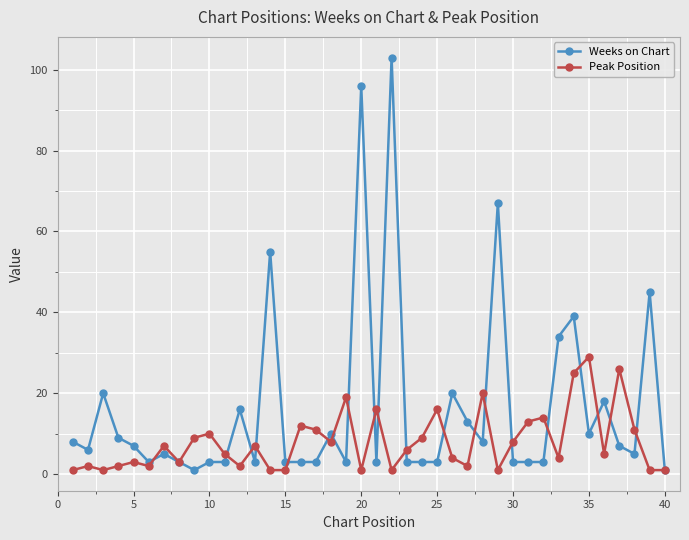

What is the maximum value shown in the chart?

103